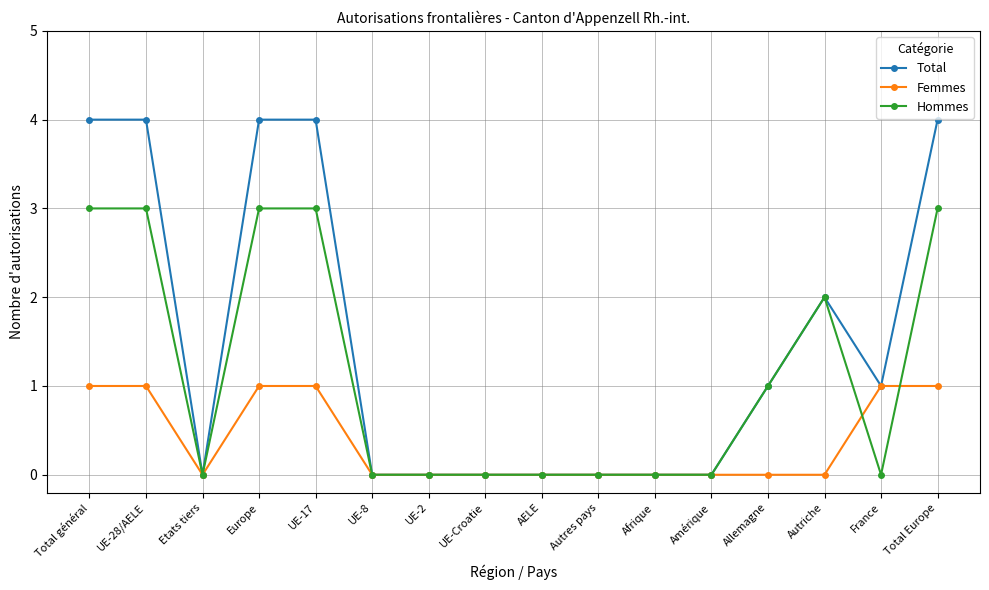

Which series has the largest total across all categories?

Total